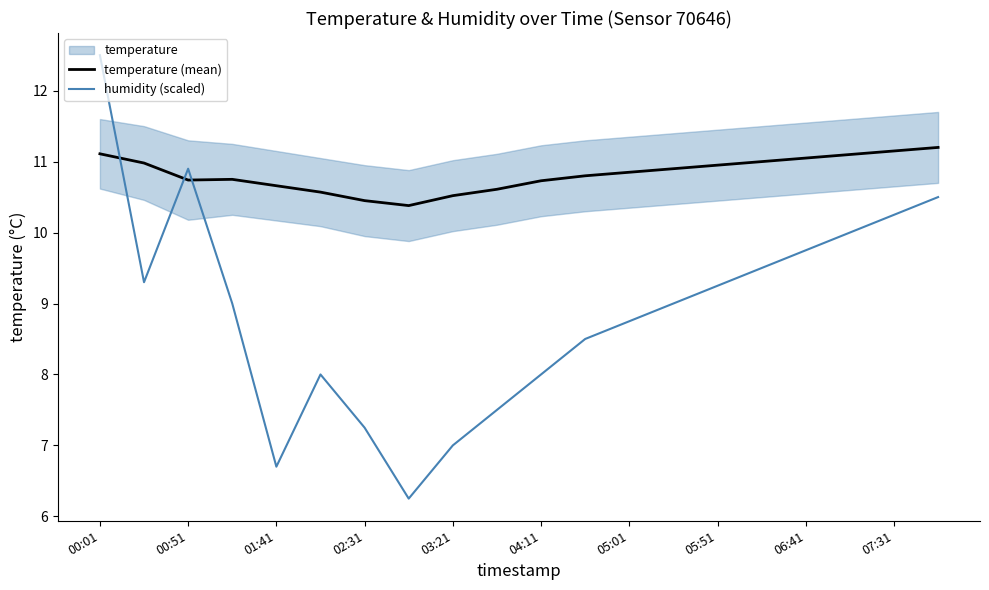

List the series in order of their peak value, highest first.

humidity (scaled), temperature (mean)